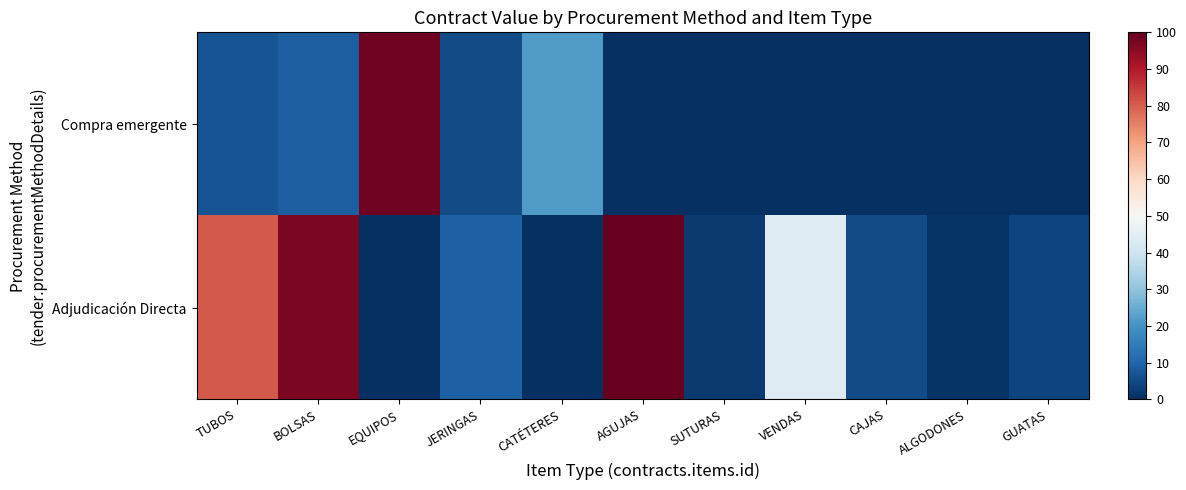

Which has a higher value, ALGODONES or EQUIPOS?

EQUIPOS